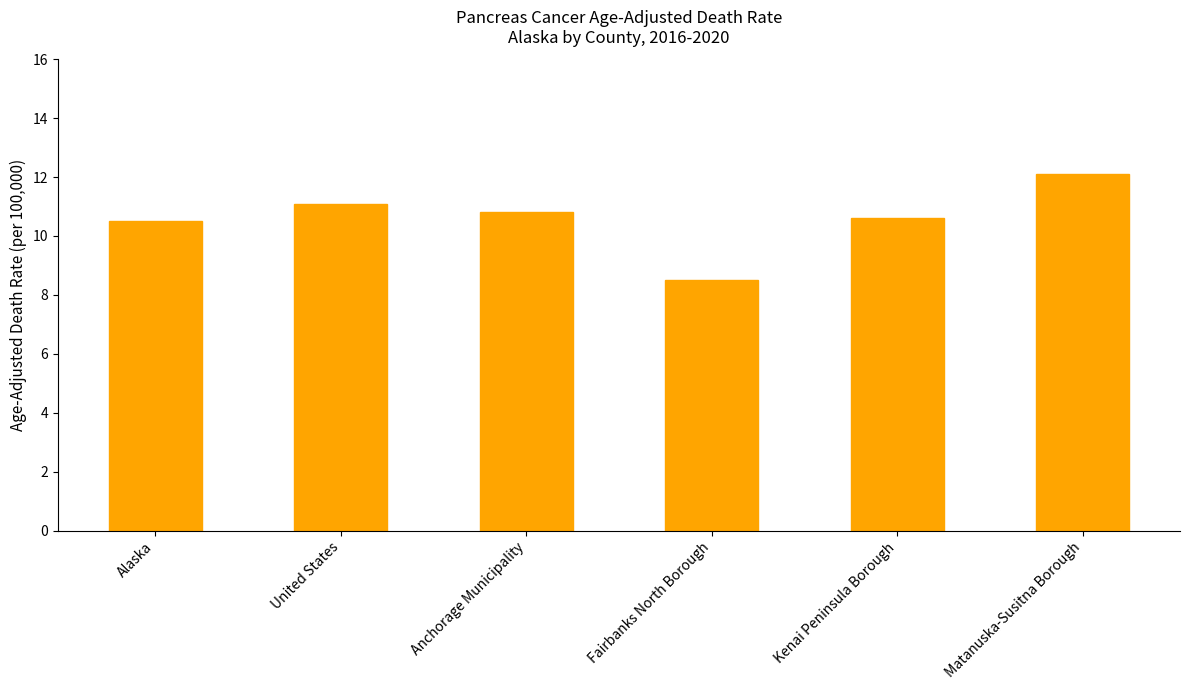

What is the change in value from Anchorage Municipality to Kenai Peninsula Borough?

-0.2